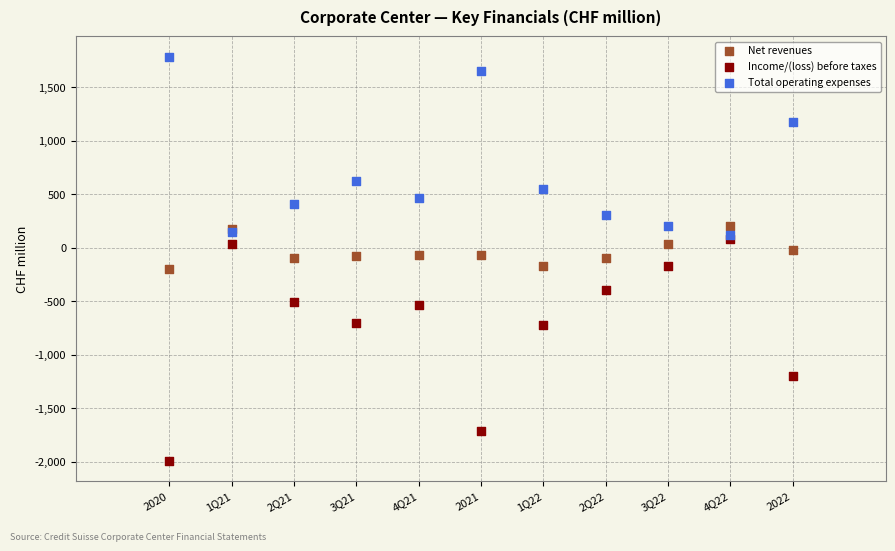

Which series has the widest spread of Y values?

Income/(loss) before taxes